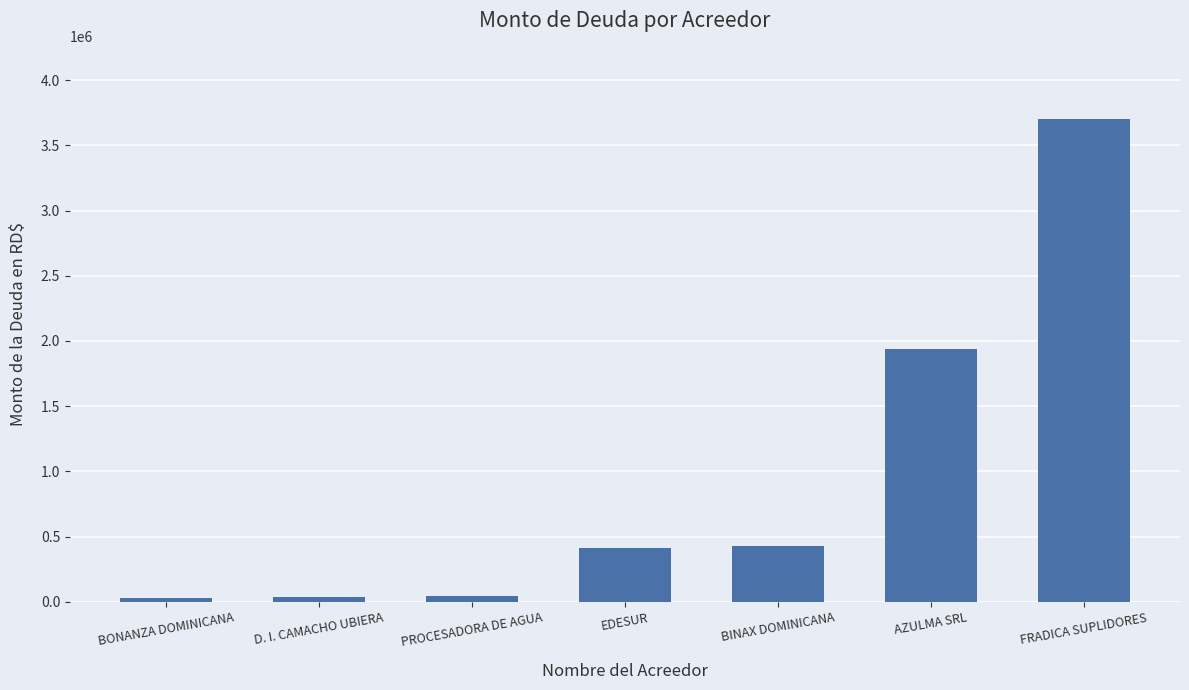

True or false: the data shows 3702840.0 at FRADICA SUPLIDORES.

True